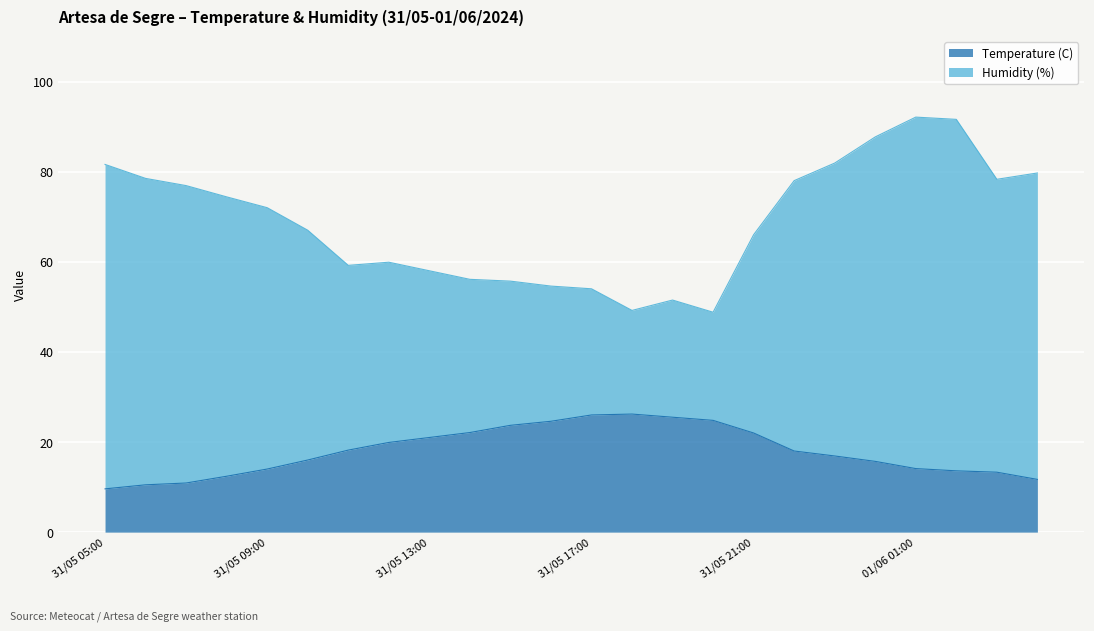

Where does the Humidity (%) series first go above 72?

31/05 05:00